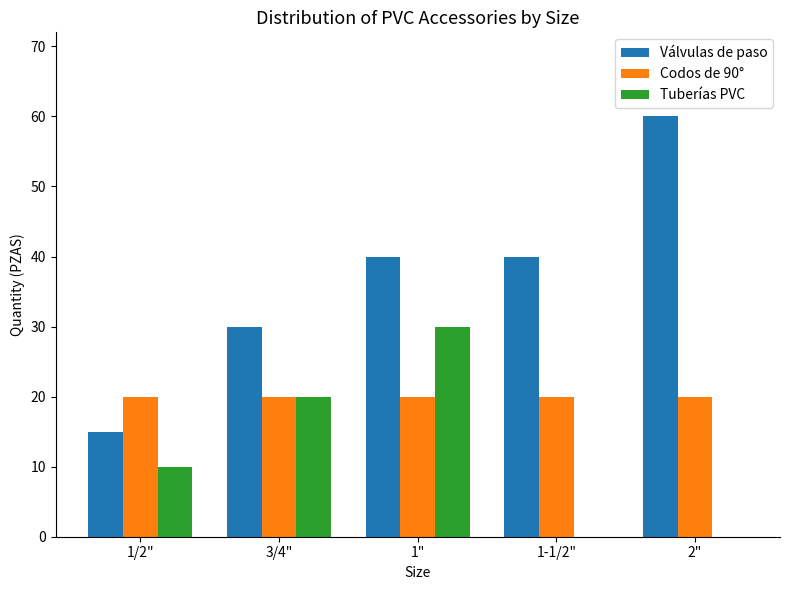

Between 1/2" and 3/4", which series saw the biggest shift?

Válvulas de paso